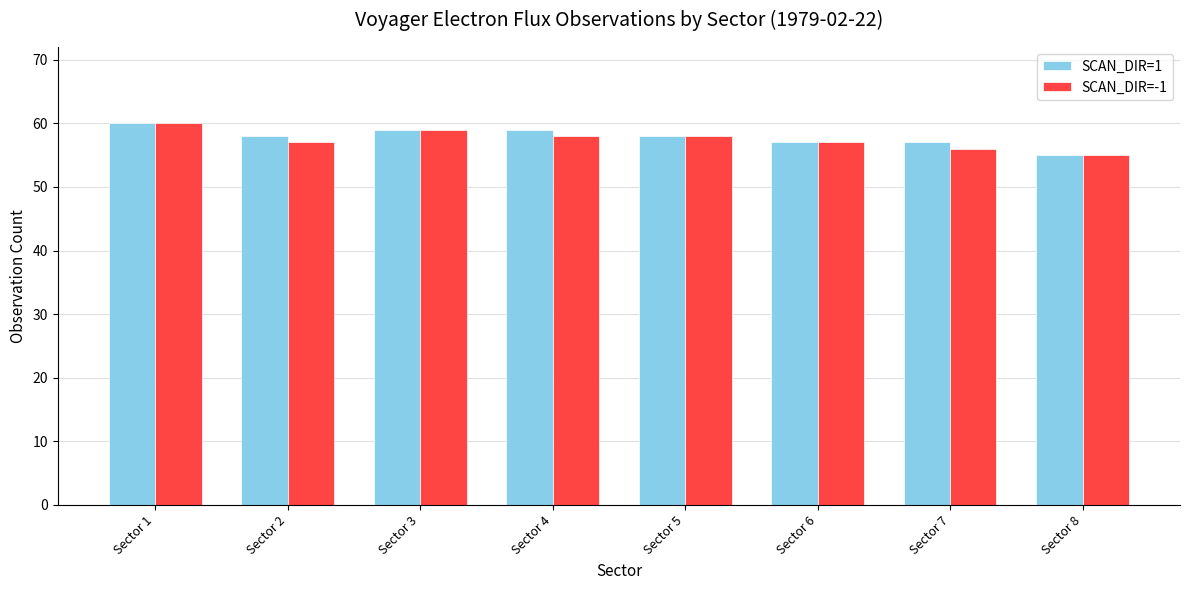

What is the lowest value of the SCAN_DIR=1 series?

55